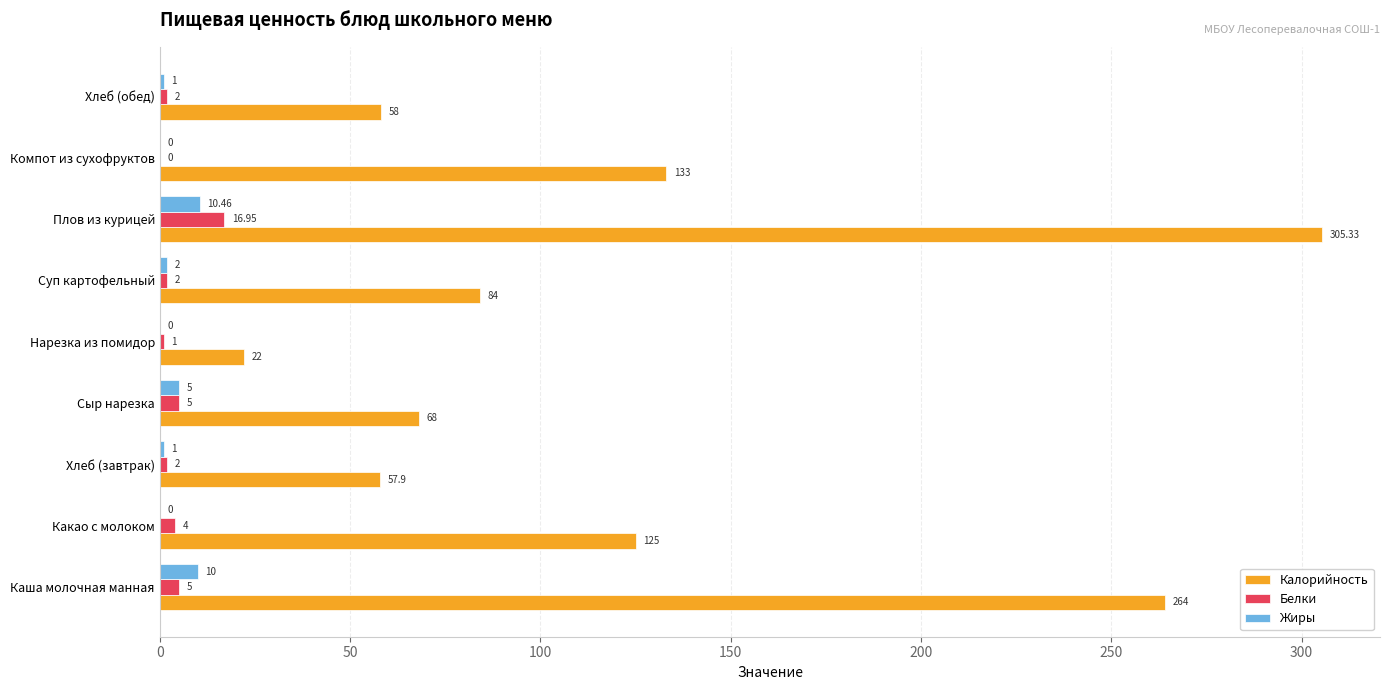

Which series has the largest total across all categories?

Калорийность